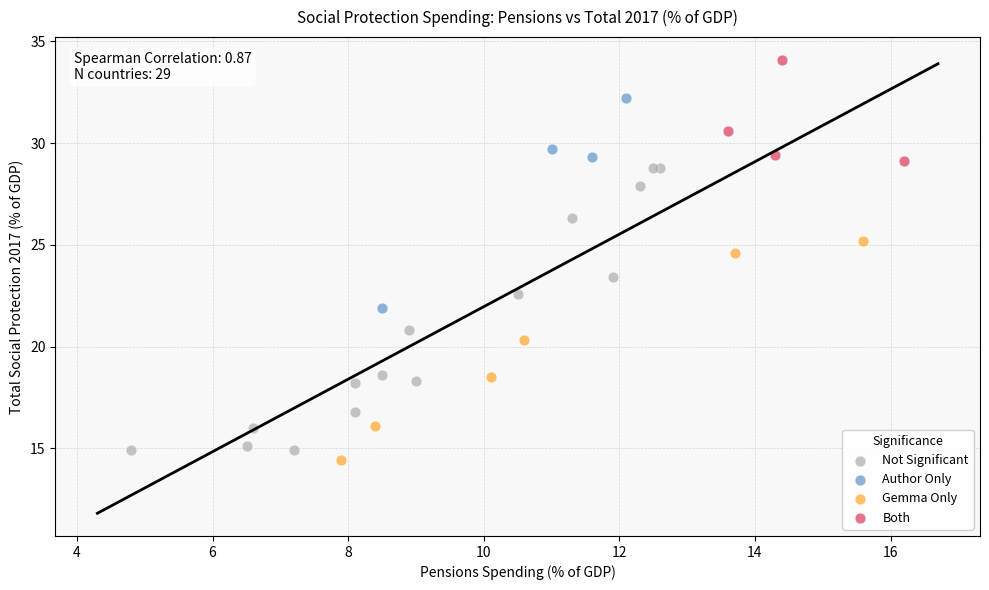

Which series has the widest spread of Y values?

Not Significant